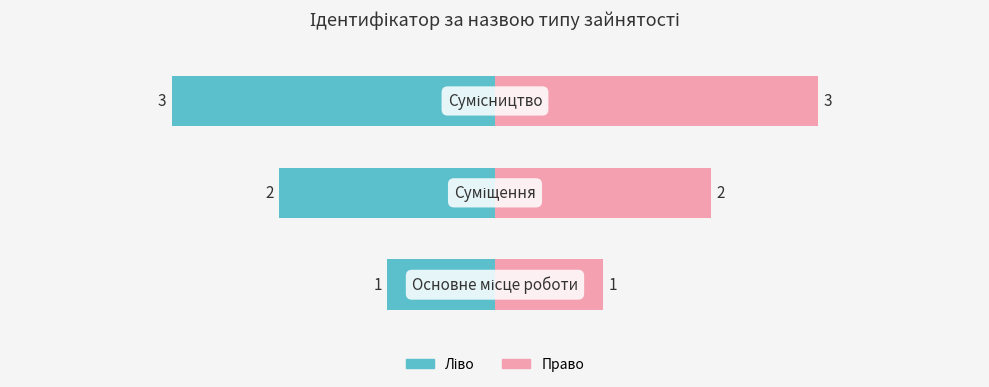

How many values in the Ідентифікатор (ліво) series are below -2?

1